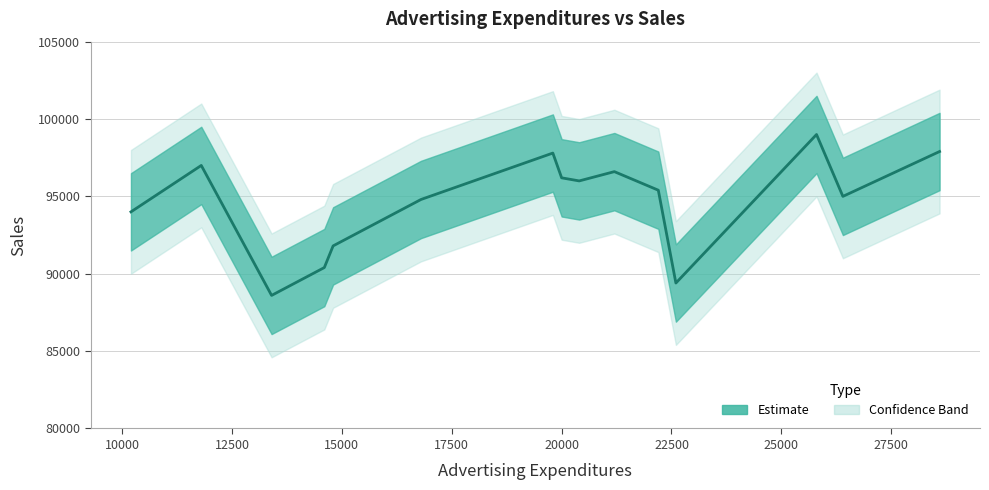

How many interior local valleys (lower than both neighbors) does the data have?

4